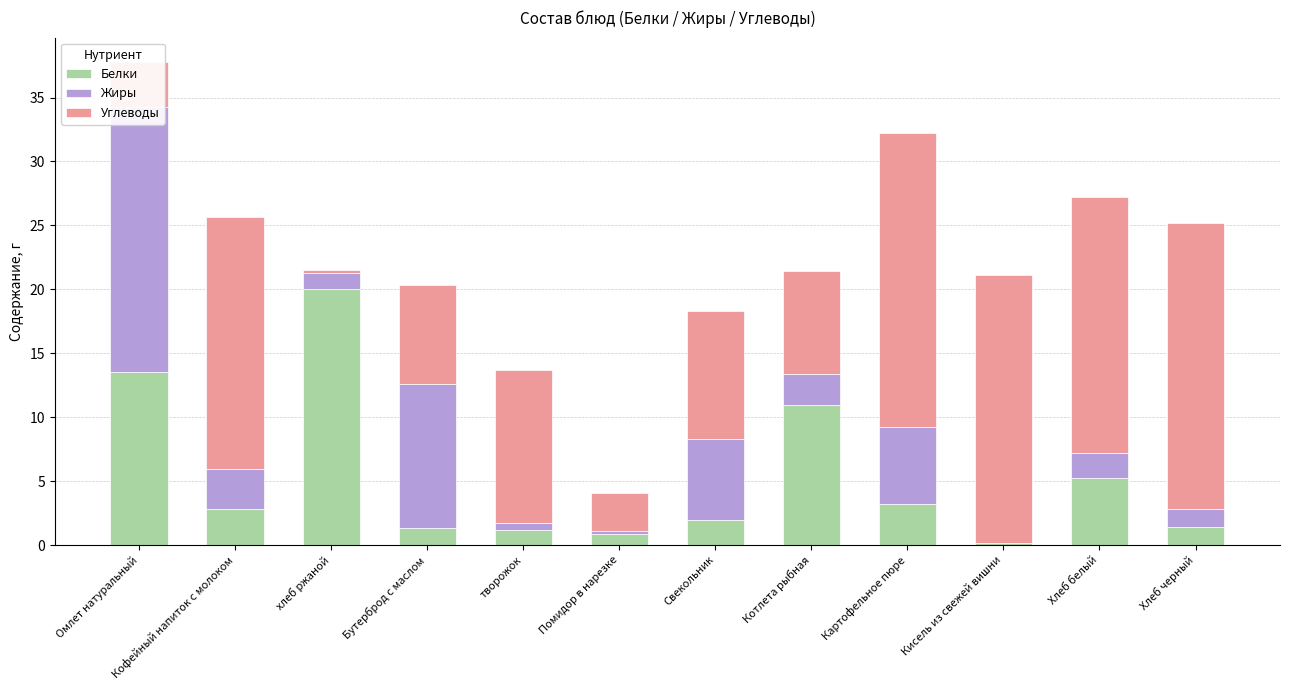

Which series has the widest spread of values?

Углеводы